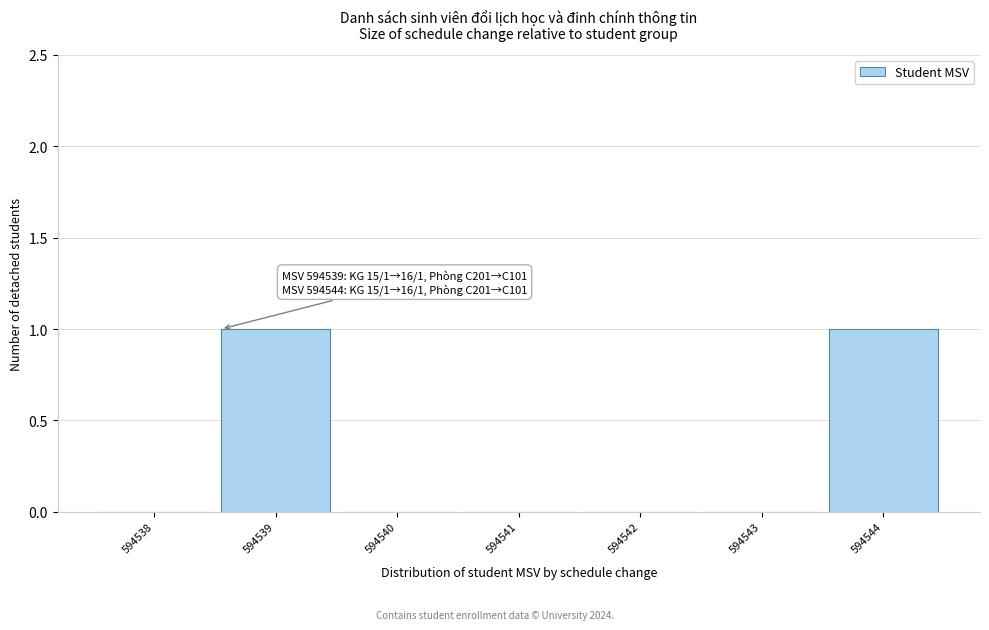

Reading right to left, transcribe all the data shown in this chart.

594544=1	594543=0	594542=0	594541=0	594540=0	594539=1	594538=0